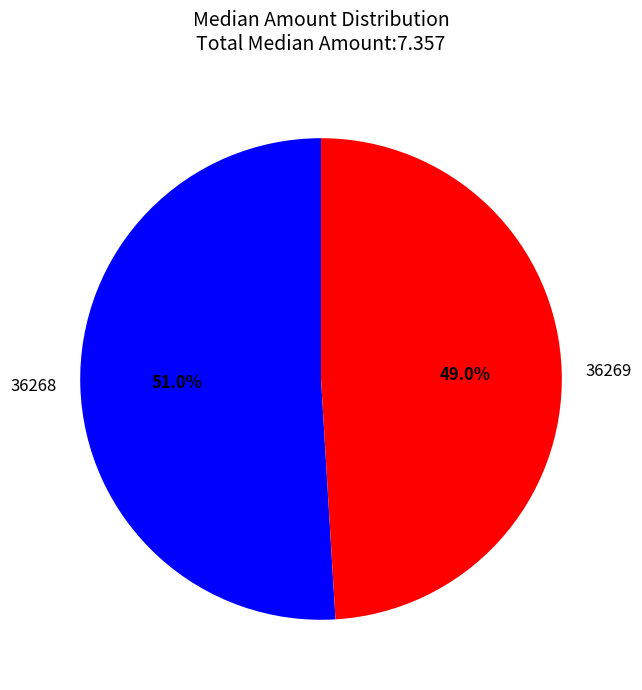

Rank the categories by value from lowest to highest.

36269, 36268